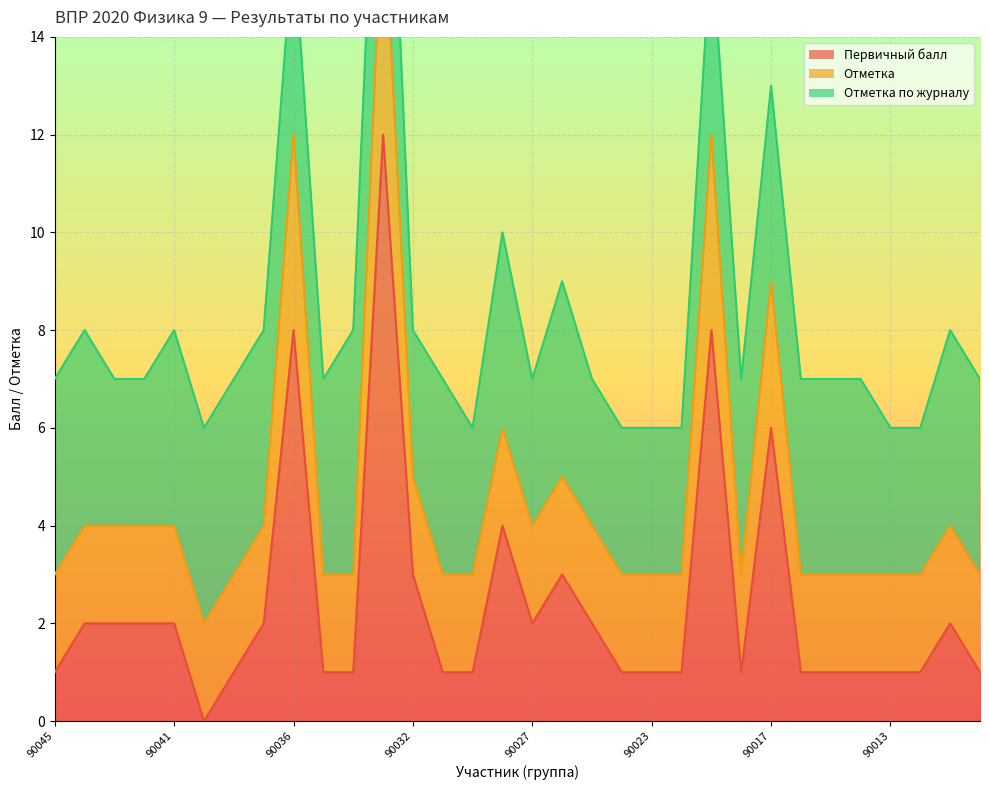

True or false: Первичный балл has a value of 3 at 90032.

True